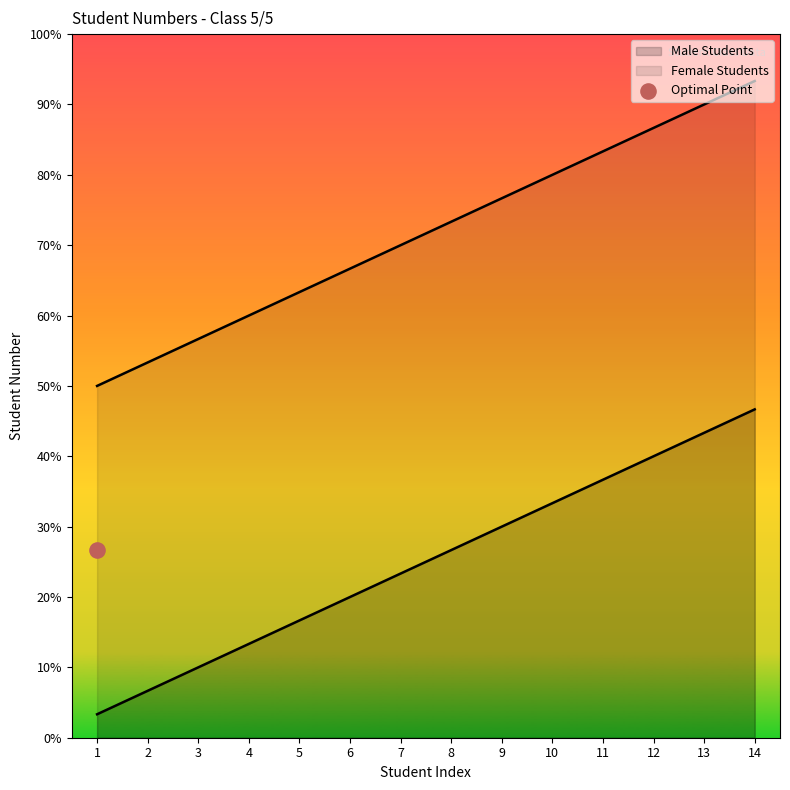

What are all the series names shown in the legend?

Male Students, Female Students